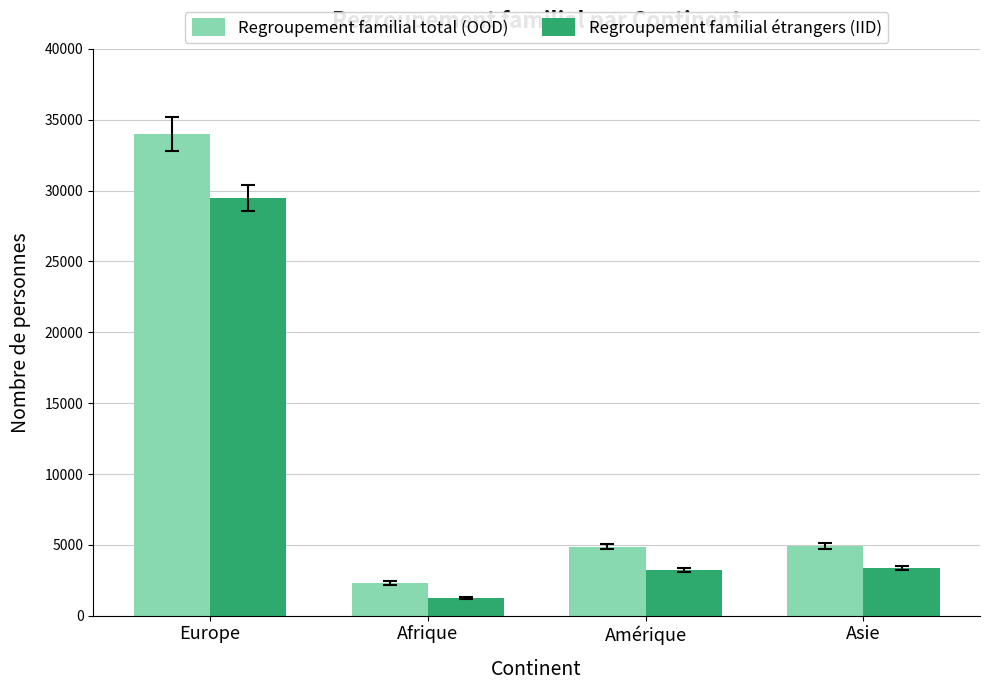

Which series has the widest spread of values?

Regroupement familial total (OOD)